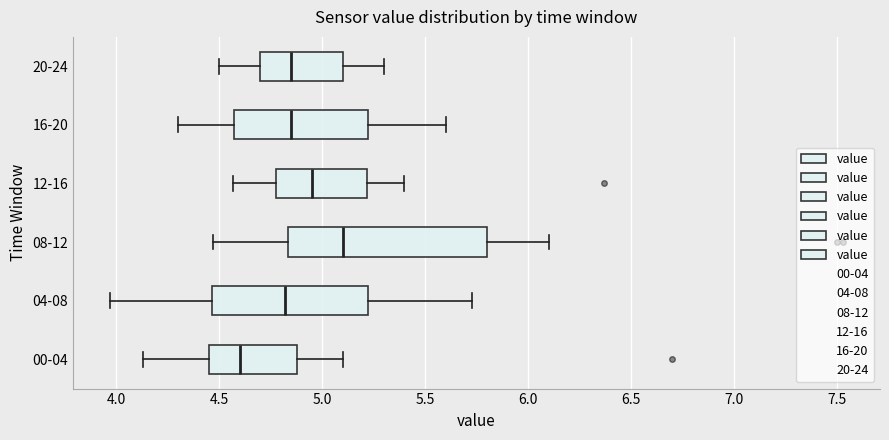

Reading bottom to top, transcribe this box plot: for each box, give where its median line is, the range the box spans, and where its two whiskers end, as read against the x-axis. The values are not printed on the chart, so give them approximately, as read against the axis.

00-04: median 4.60, box 4.45 to 4.90, whiskers 4.15 to 5.10
04-08: median 4.80, box 4.45 to 5.25, whiskers 3.95 to 5.75
08-12: median 5.10, box 4.85 to 5.80, whiskers 4.45 to 6.10
12-16: median 4.95, box 4.80 to 5.20, whiskers 4.55 to 5.40
16-20: median 4.85, box 4.60 to 5.25, whiskers 4.30 to 5.60
20-24: median 4.85, box 4.70 to 5.10, whiskers 4.50 to 5.30